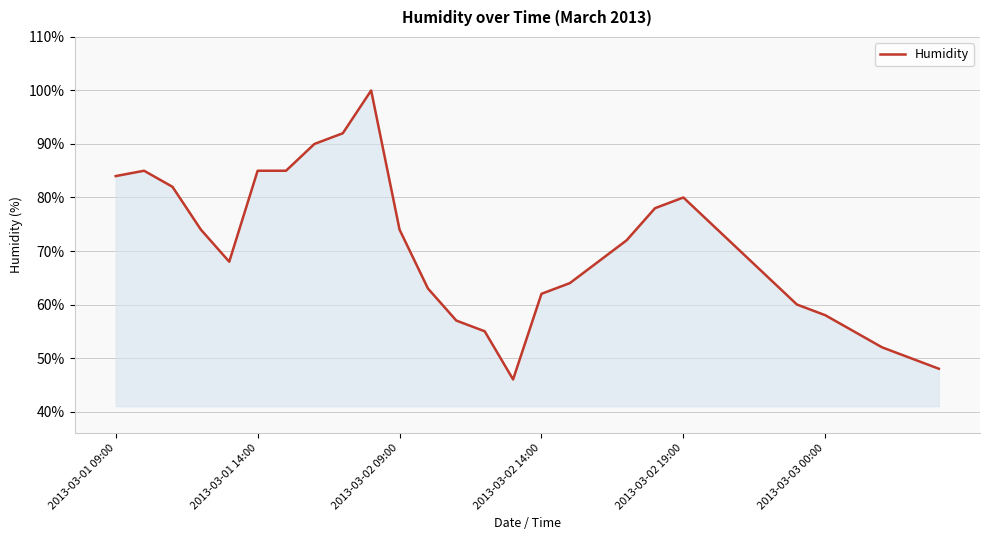

What is the greatest value displayed?

100